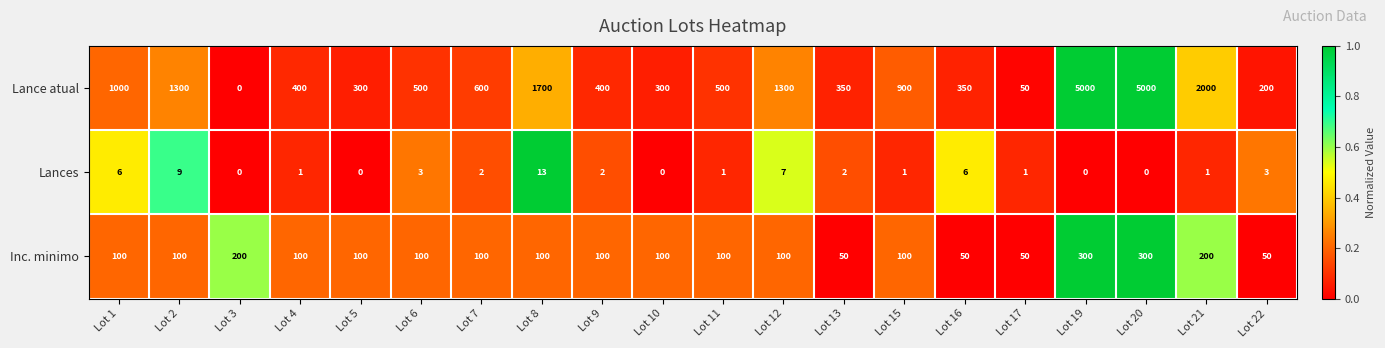

At how many categories does at least one series exceed 0?

20